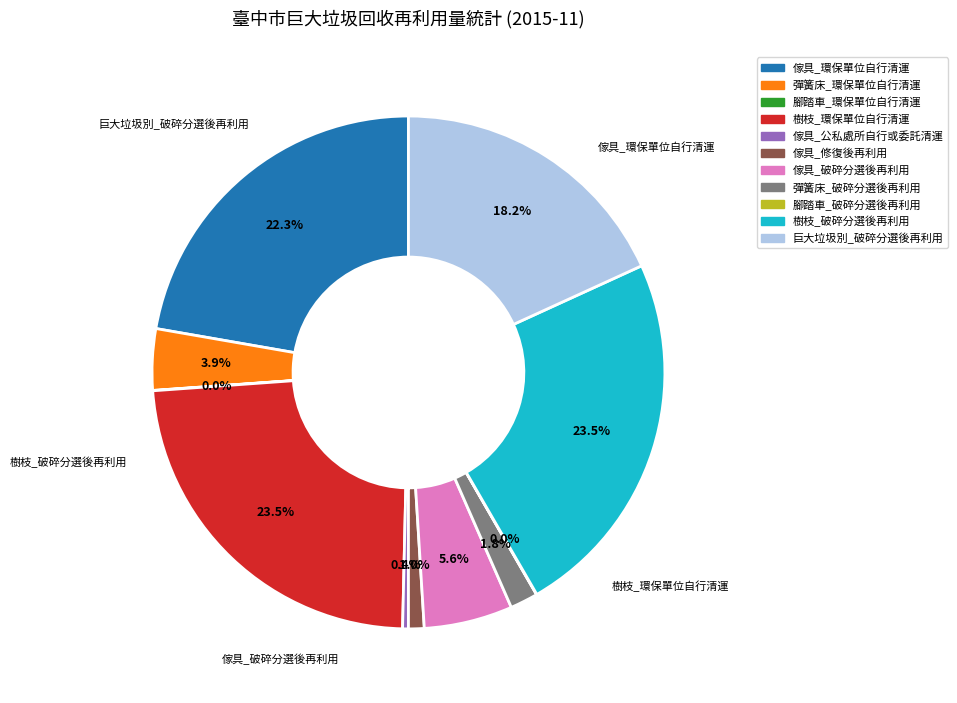

Do 傢具_破碎分選後再利用 and 彈簧床_破碎分選後再利用 together represent more than half of the pie?

No